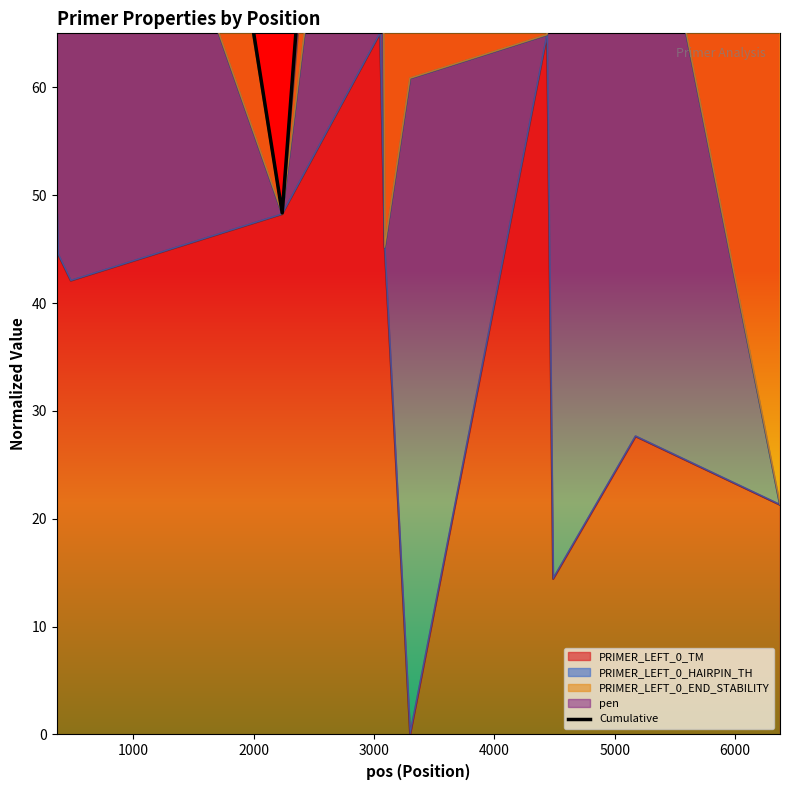

What is the maximum value shown in the chart?

193.3